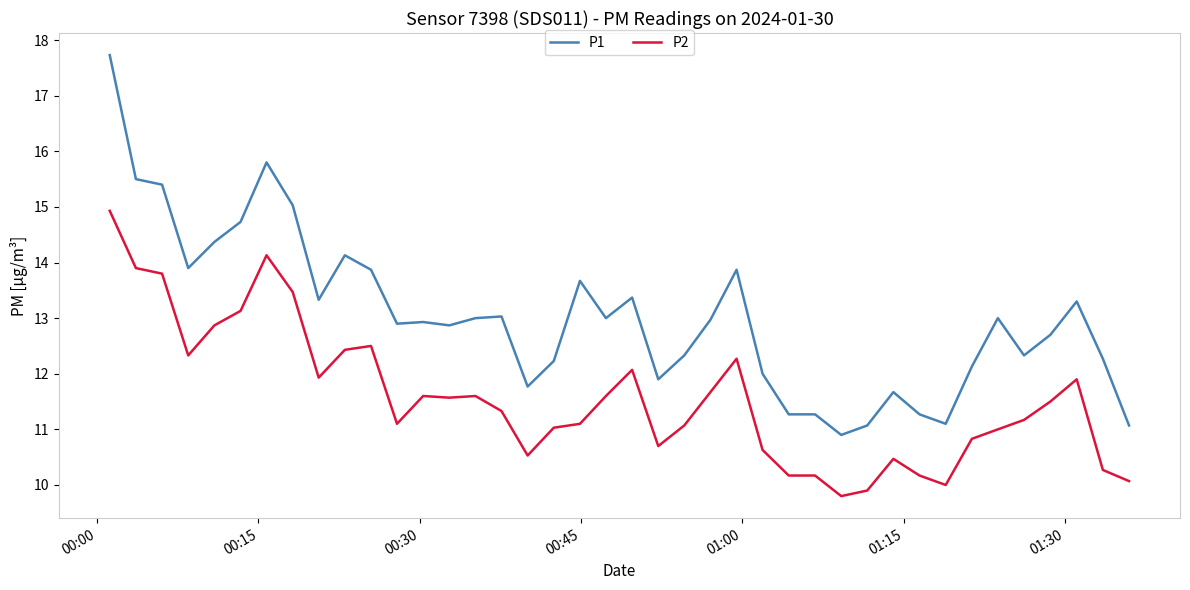

True or false: P2 and P1 cross at least once.

False